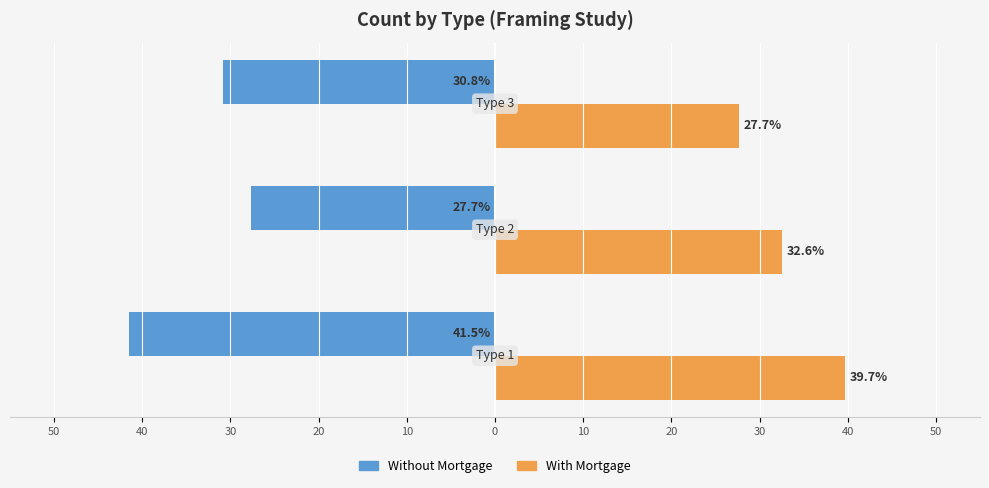

Which series has the largest total across all categories?

With Mortgage